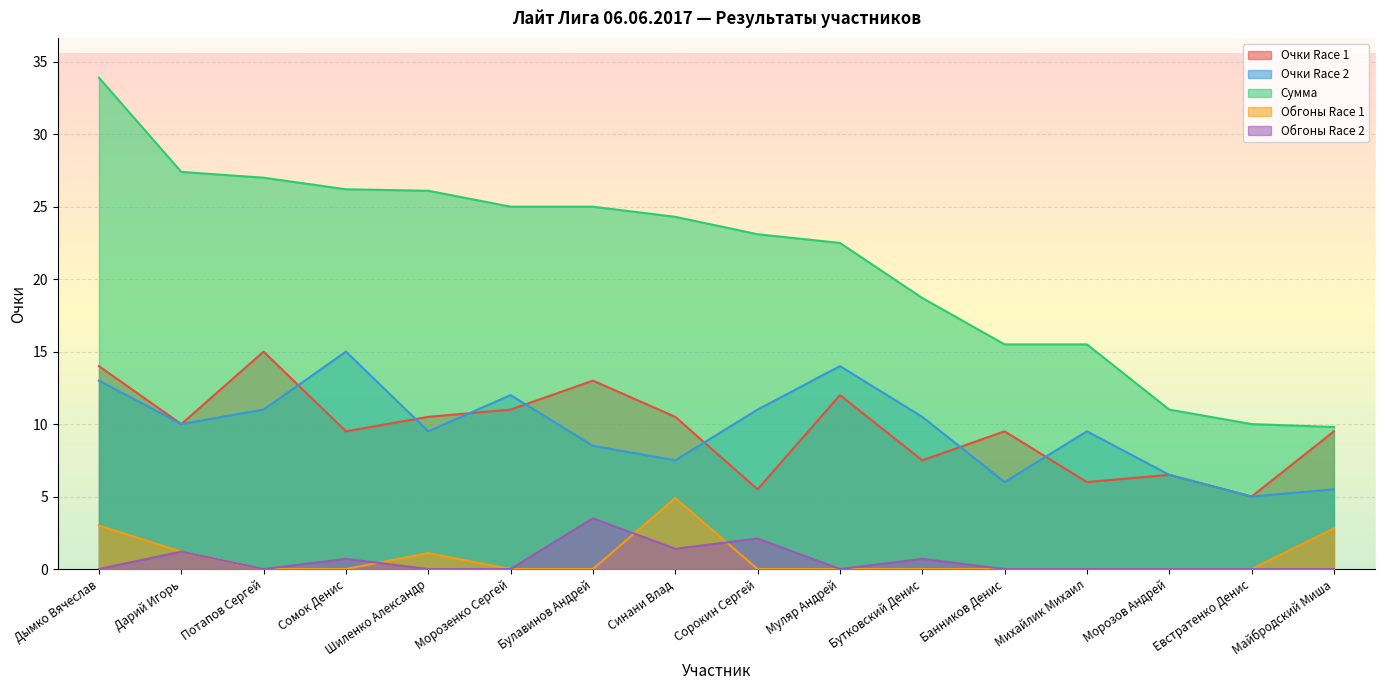

What is the average value of the Очки Race 1 series?

9.7